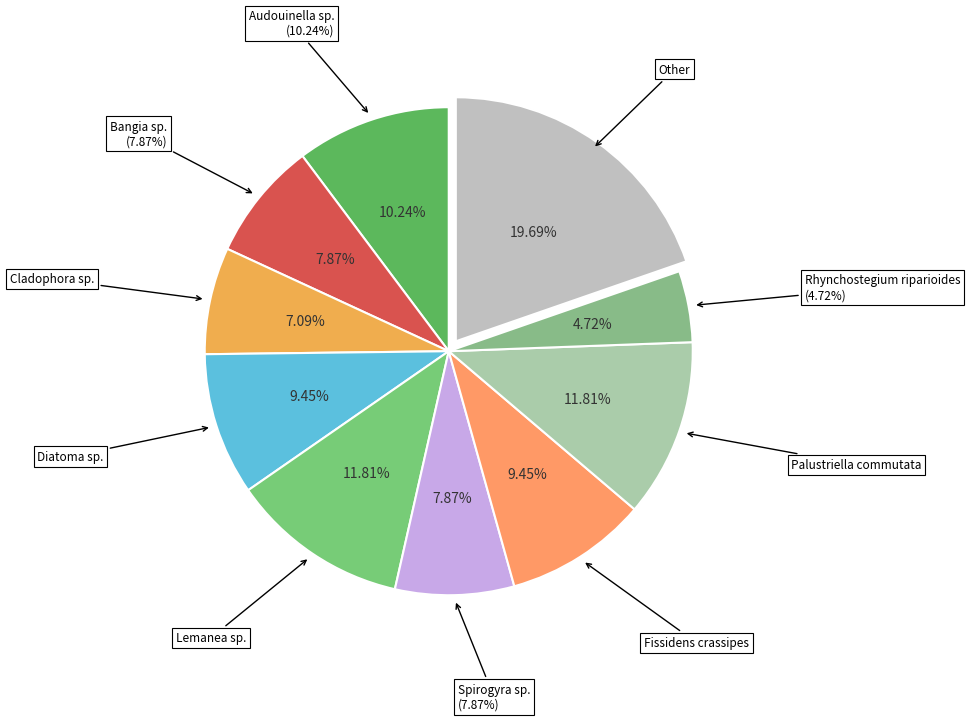

The Rhynchostegium riparioides slice represents 1% of the pie. True or false?

False